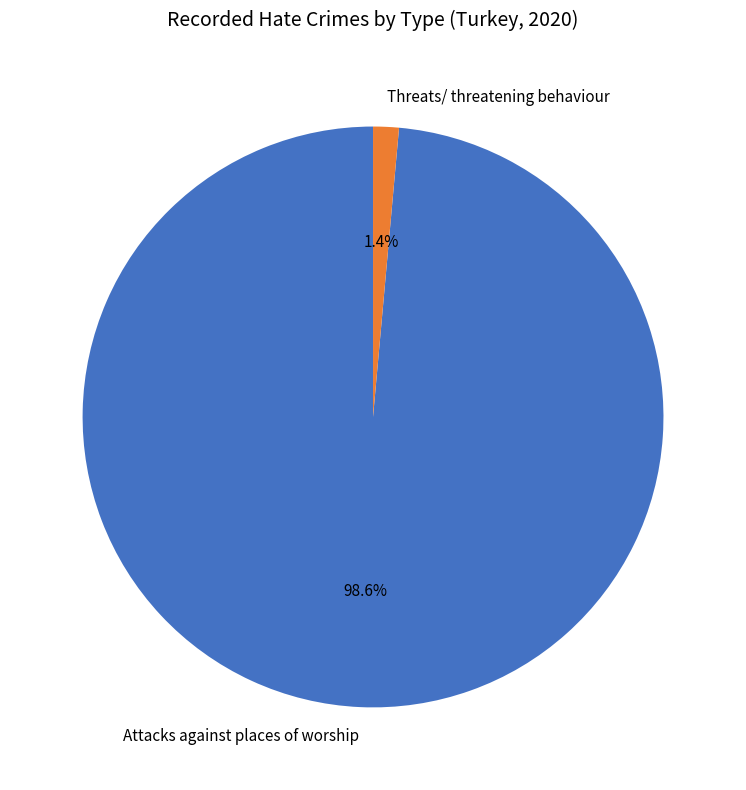

What percentage is NOT represented by Threats/ threatening behaviour?

98.6%